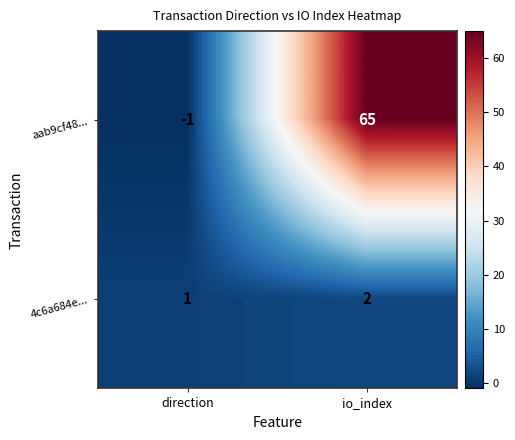

What is the total value across all series at io_index?

67